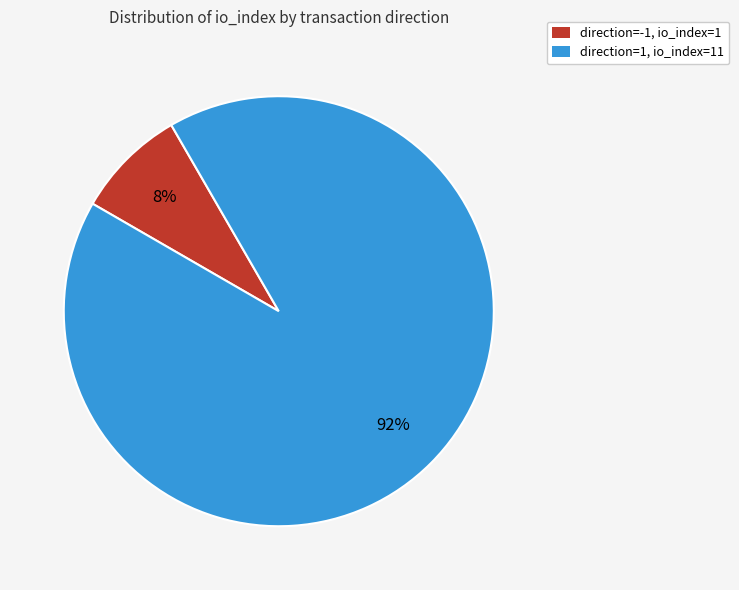

Which category accounts for the majority?

direction=1, io_index=11